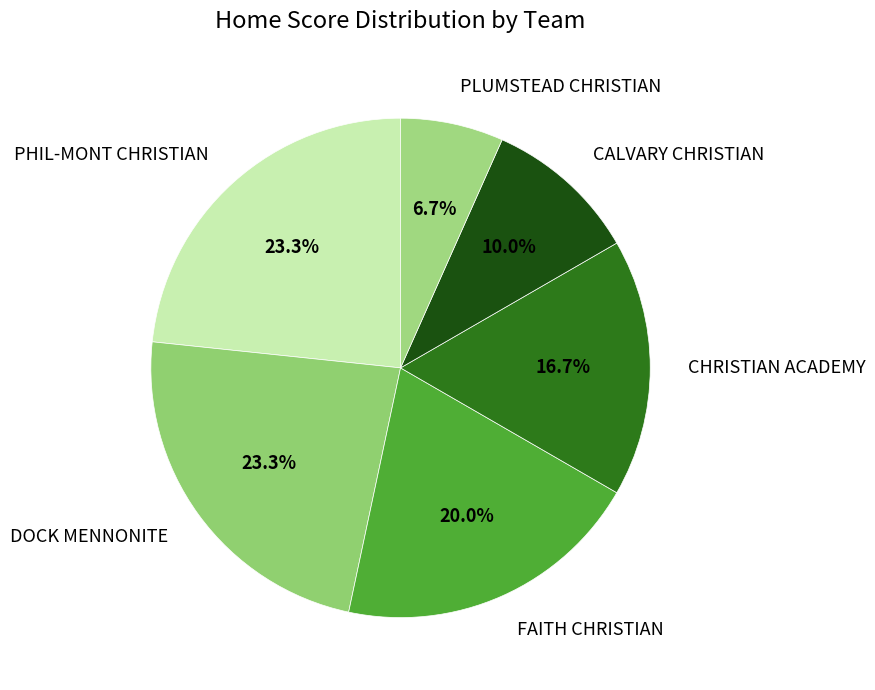

Approximately how many times larger is the value at CALVARY CHRISTIAN compared to DOCK MENNONITE?

0.4